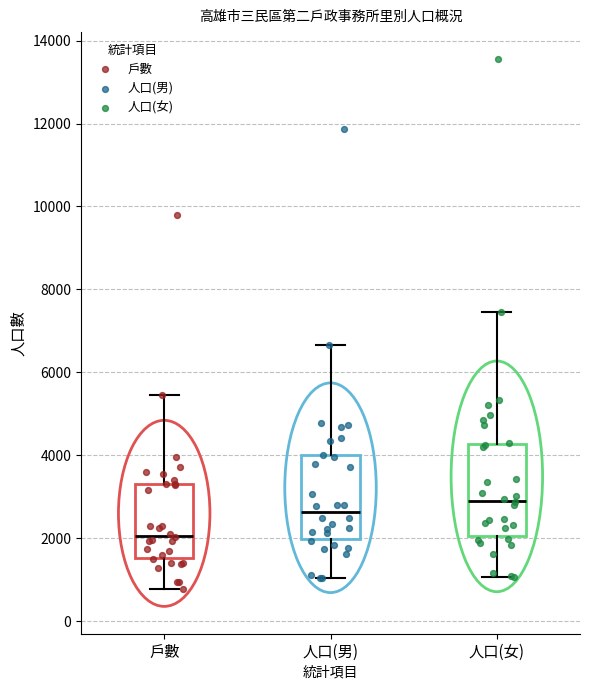

Reading left to right, read every box against the y-axis: the position of its median line, the range the box covers, and the ends of its whiskers. The values are not printed on the chart, so give them approximately, as read against the axis.

戶數: median 2000, box 1600 to 3400, whiskers 800 to 5400
人口(男): median 2600, box 2000 to 4000, whiskers 1000 to 6600
人口(女): median 3000, box 2000 to 4200, whiskers 1000 to 7400